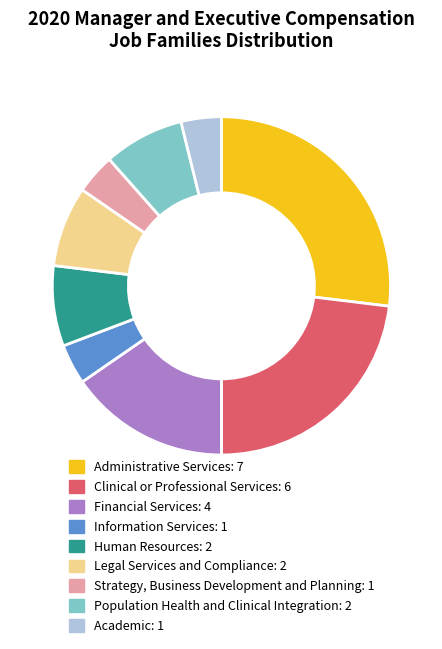

What is the largest slice in the pie chart?

Administrative Services